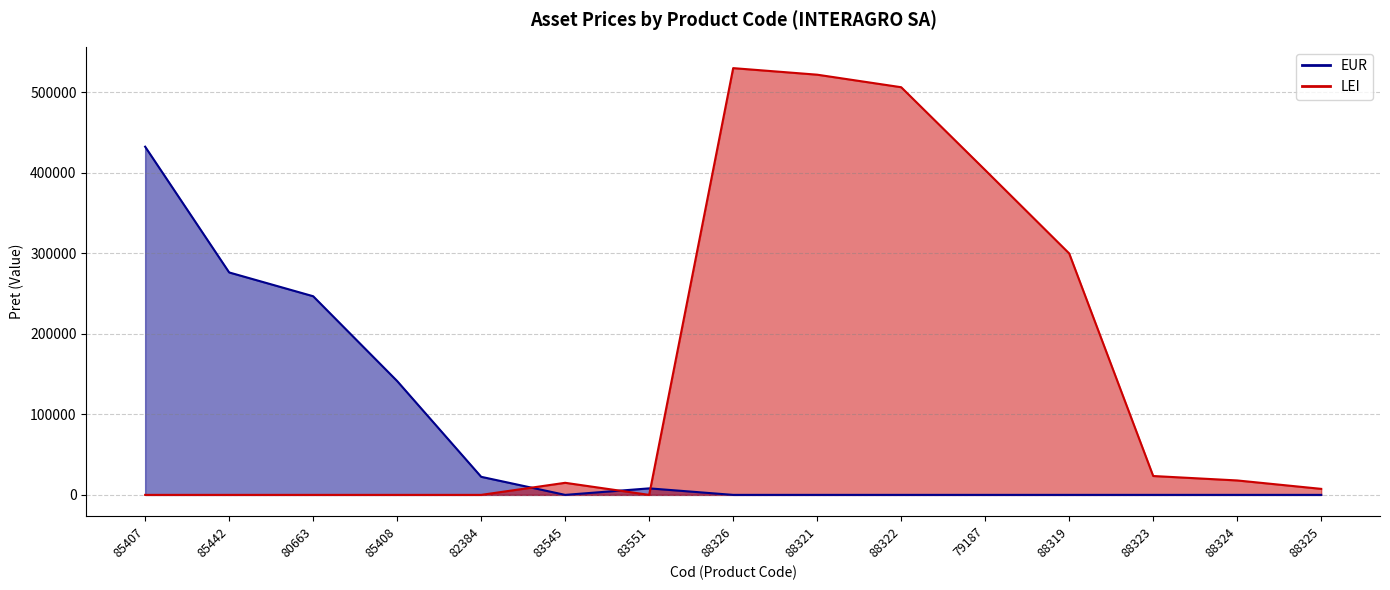

At how many categories does at least one series exceed 90826?

9